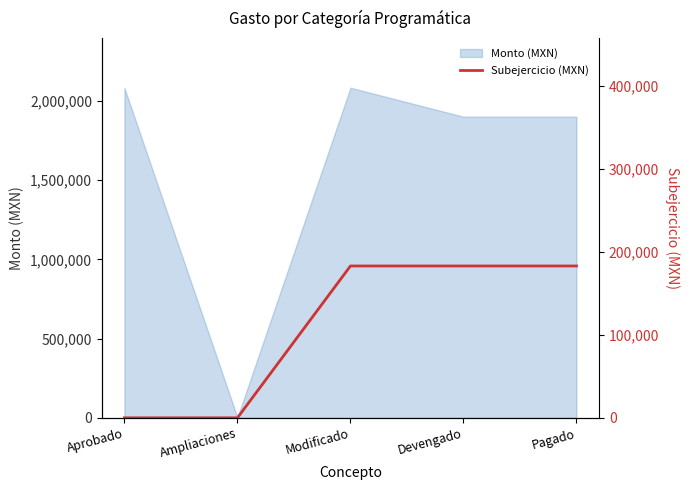

Which category has the highest value across all series?

Modificado